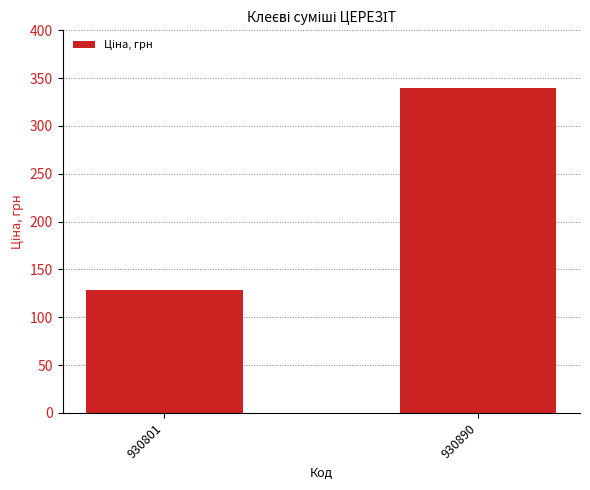

Which category has the lowest value across all series?

930801